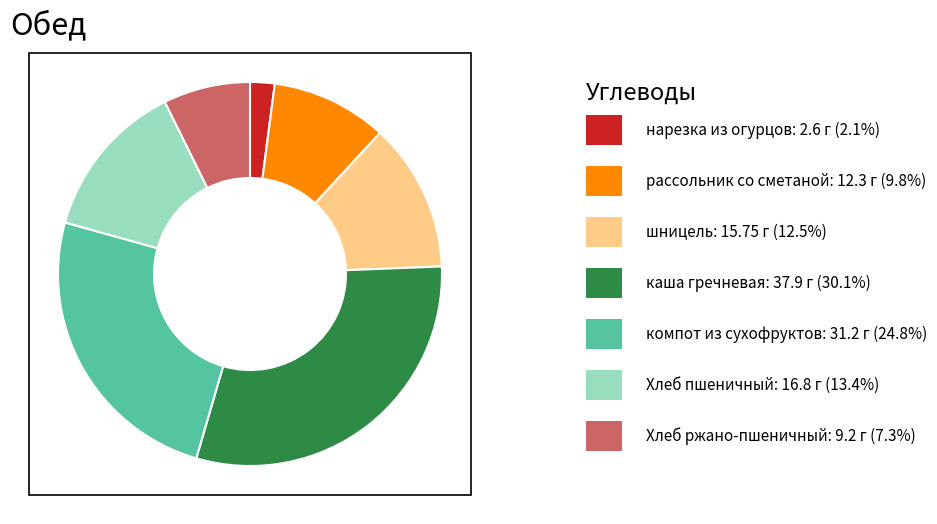

Does any single category account for the majority?

No